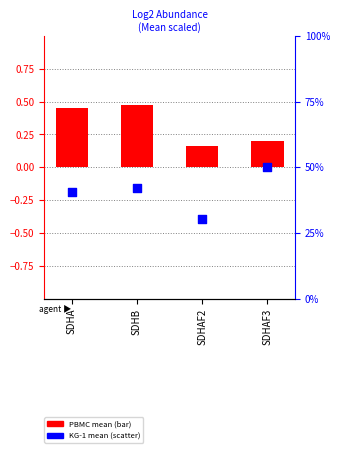

Which series contains the highest Y value?

PBMC mean (bar)